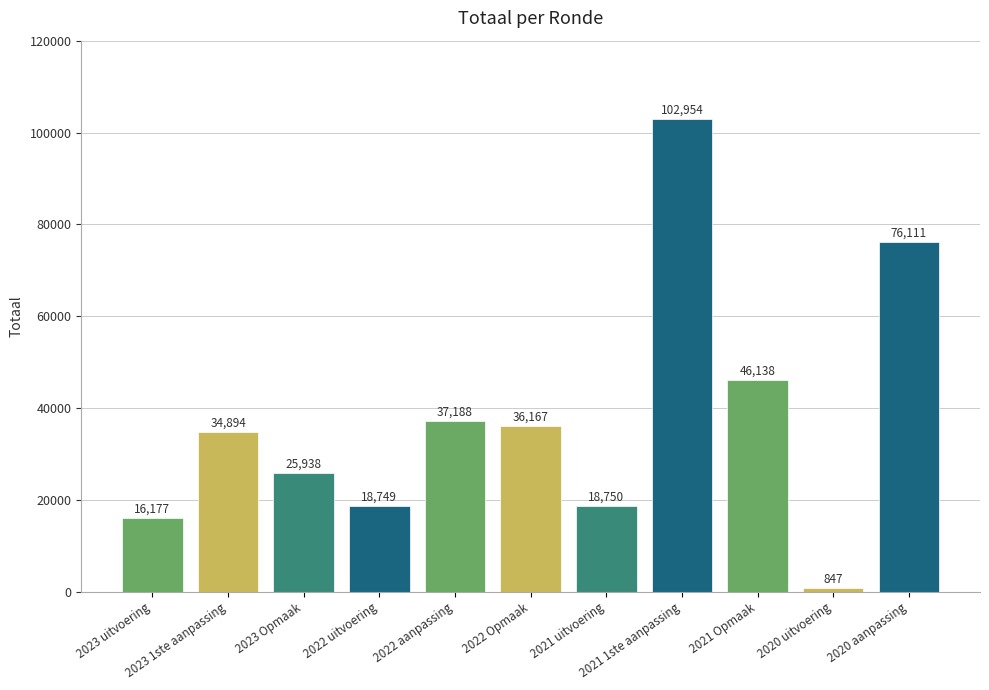

The value at 2021 uitvoering is 24386. True or false?

False